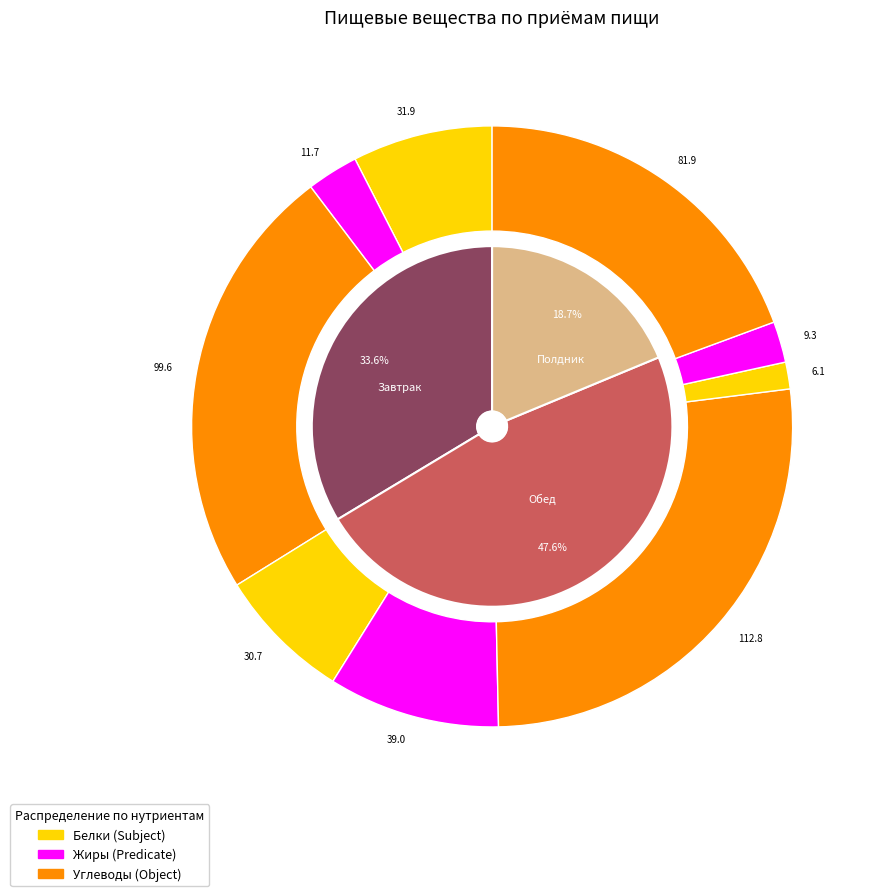

Count the number of slices in the pie.

3